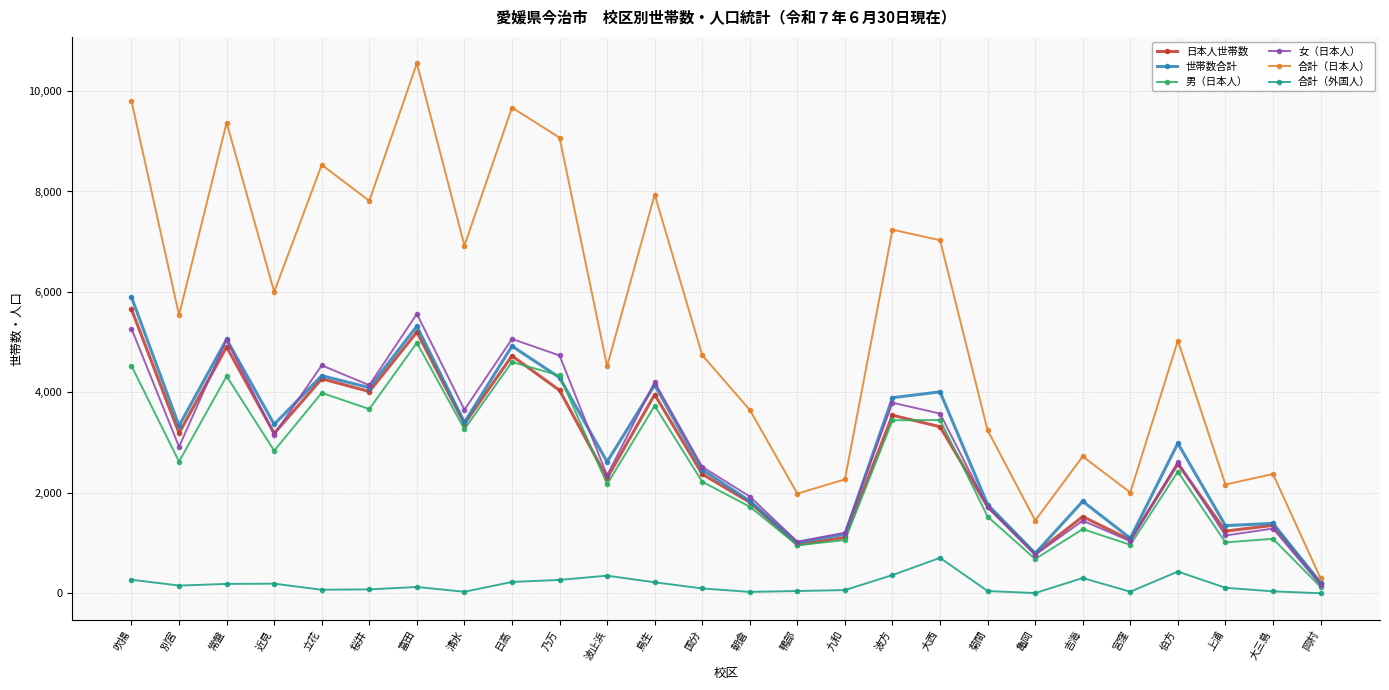

What is the maximum value for 世帯数合計?

5897